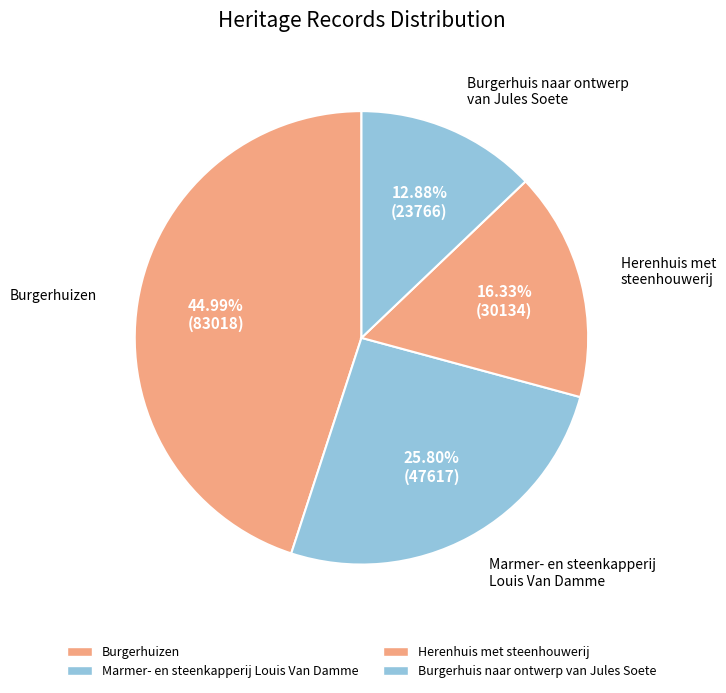

How many segments does this pie chart have?

4